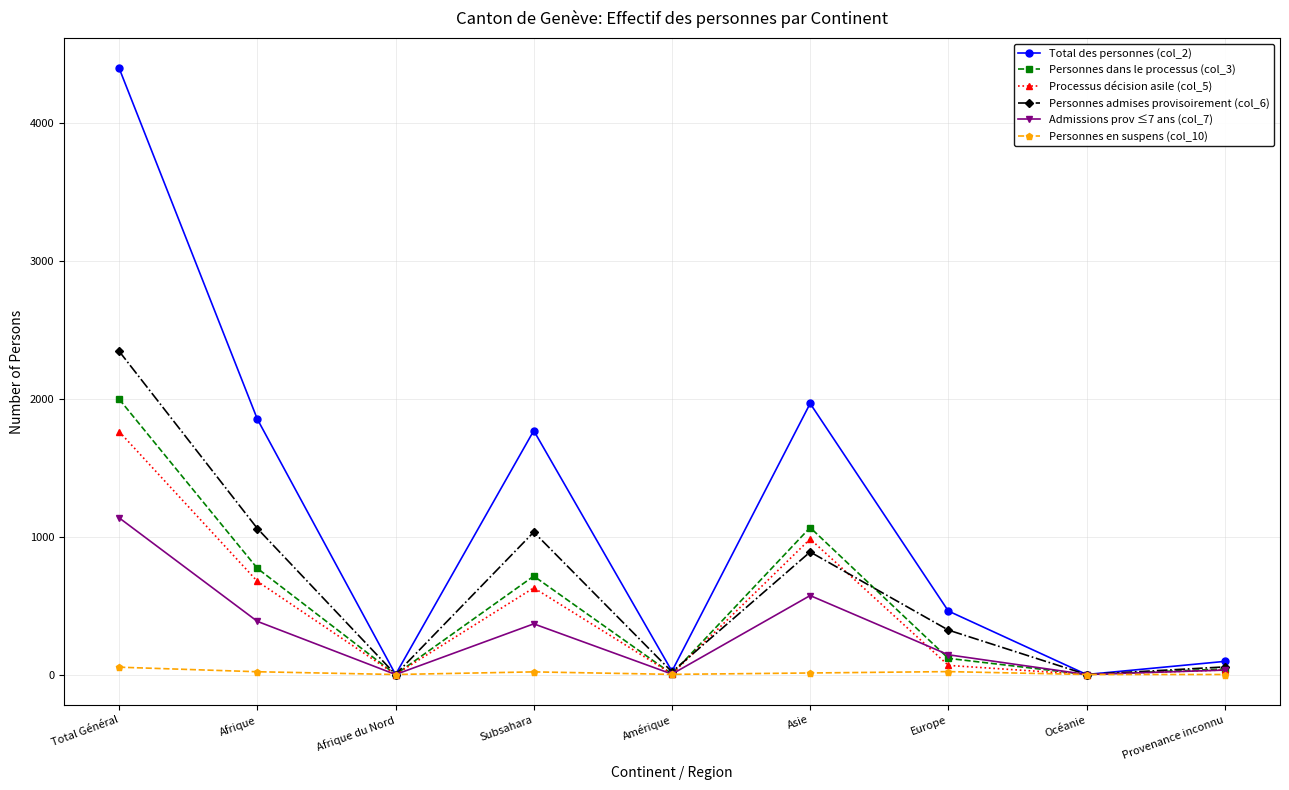

How many data points in Personnes en suspens (col_10) are less than 11?

4